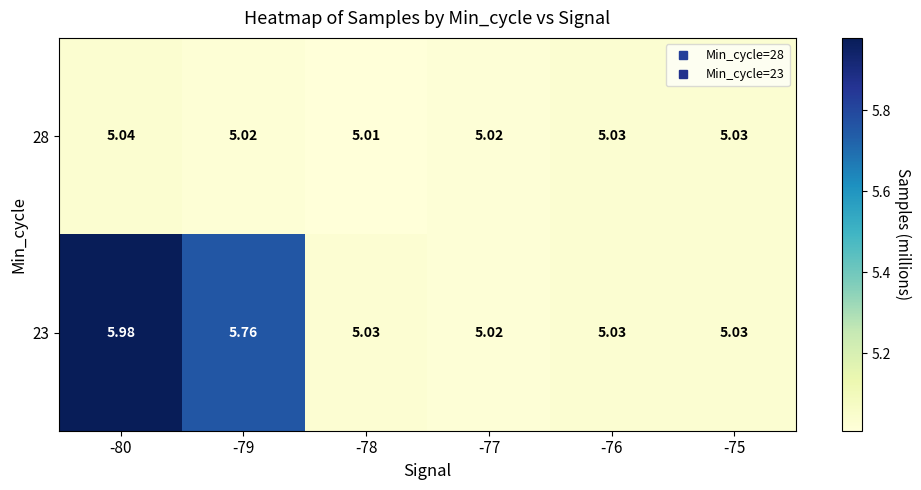

Is the value of 28 at -80 greater than the value of 23 at -75?

Yes